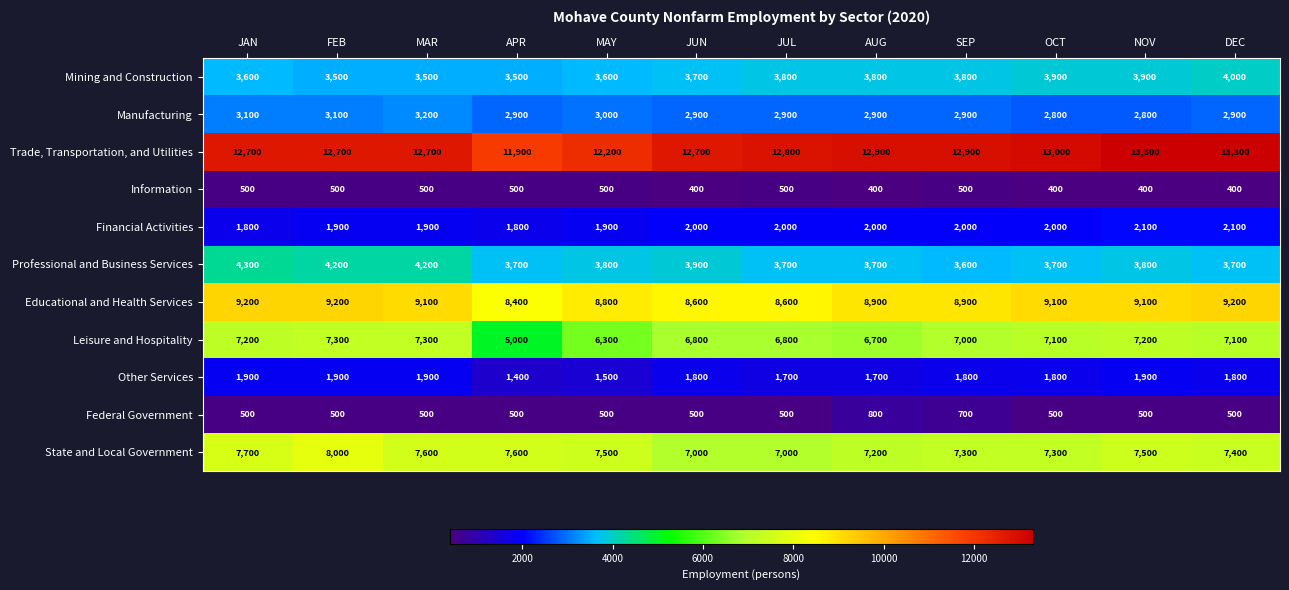

What is the minimum value shown in the chart?

400